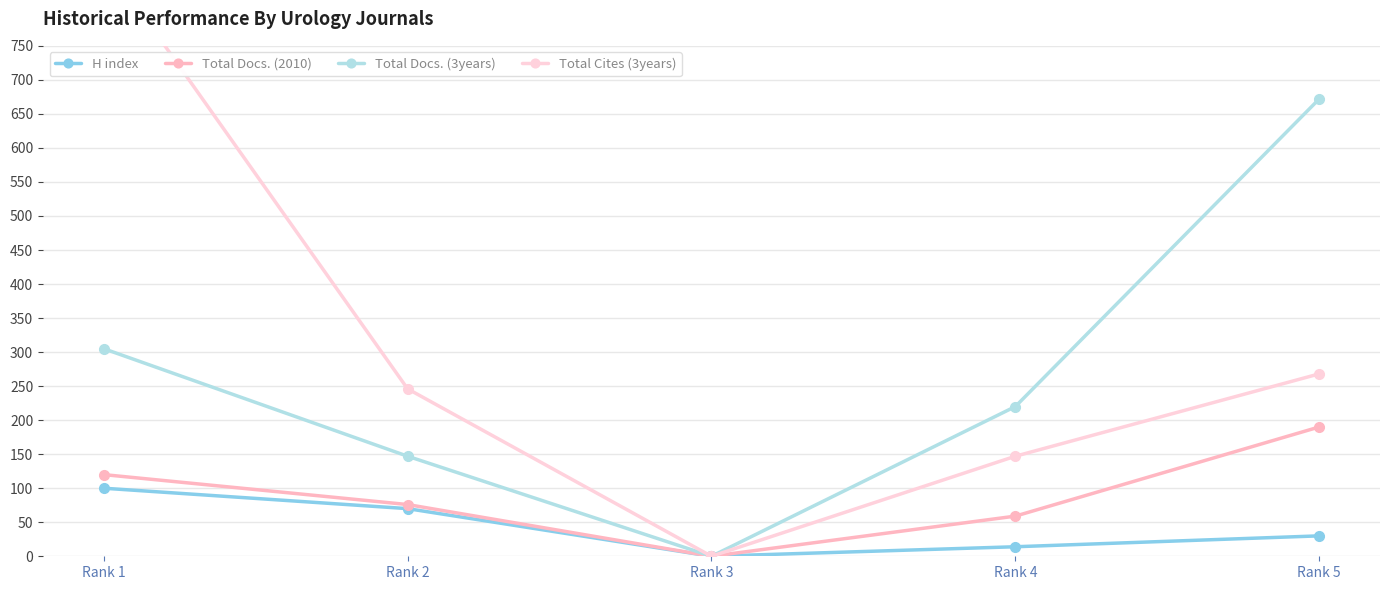

What is the highest value of the Total Docs. (2010) series?

190